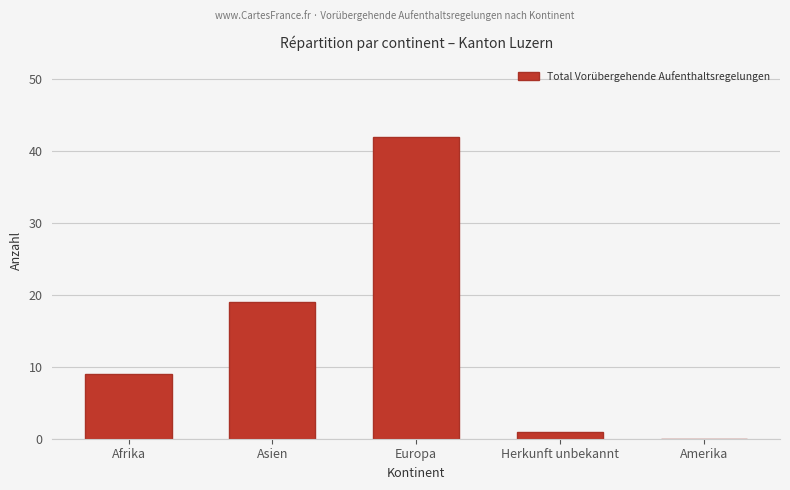

The chart shows a value of 0 at Amerika. True or false?

True